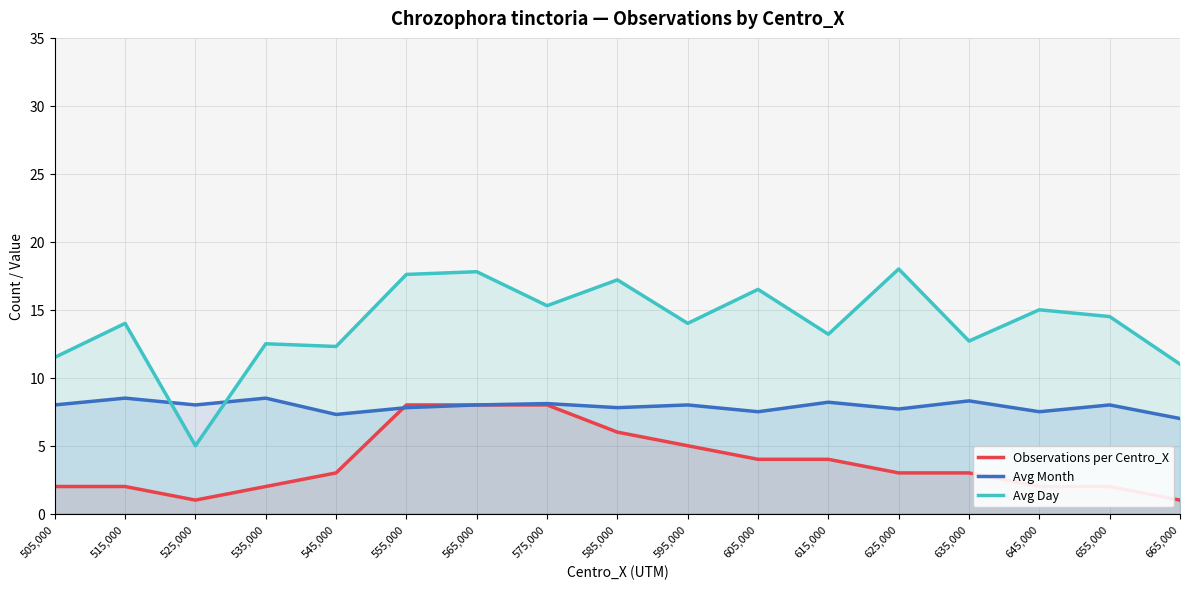

How many lines are shown in the chart?

3